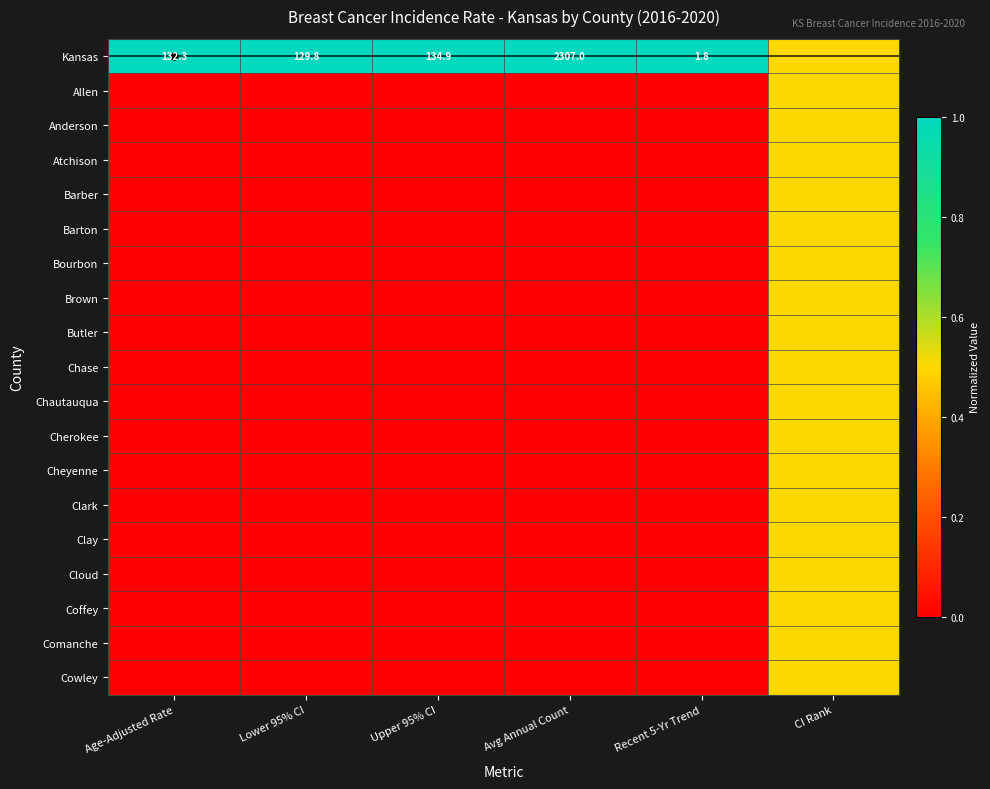

How many data points in Cowley are above 0?

1